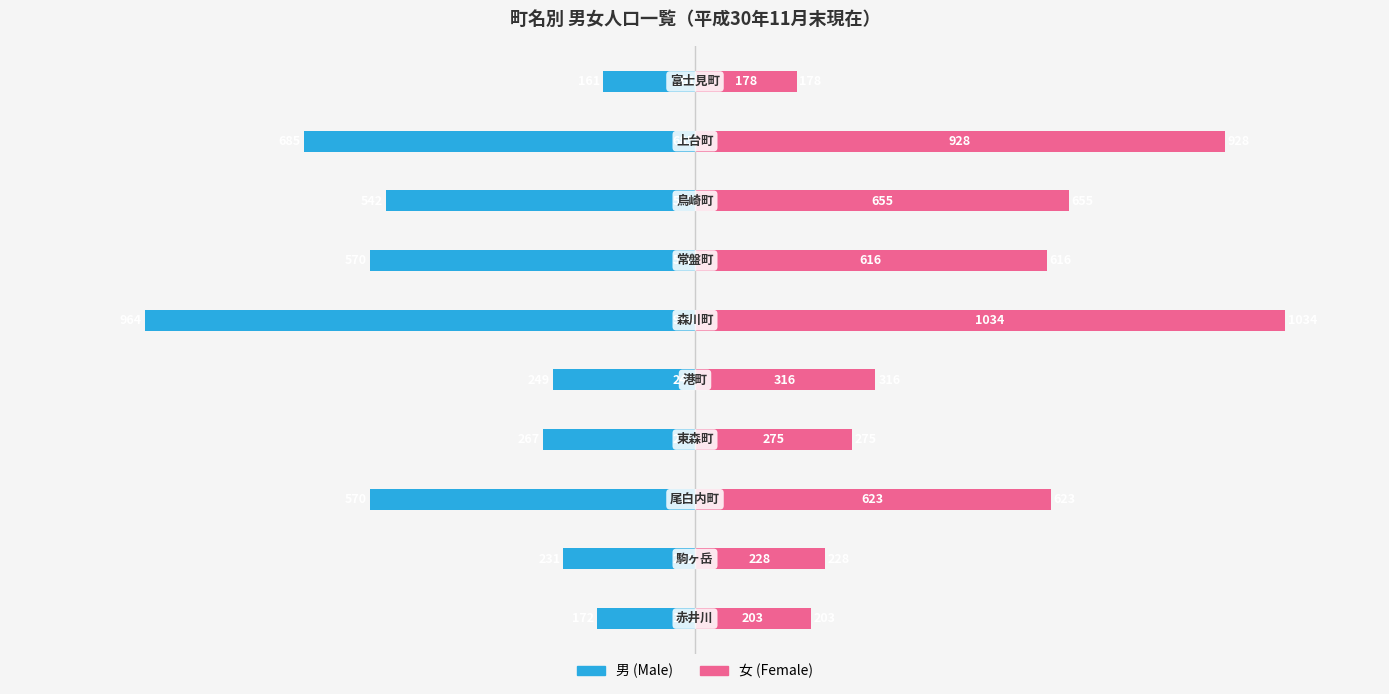

The 男 series shows -570 at 2. True or false?

True